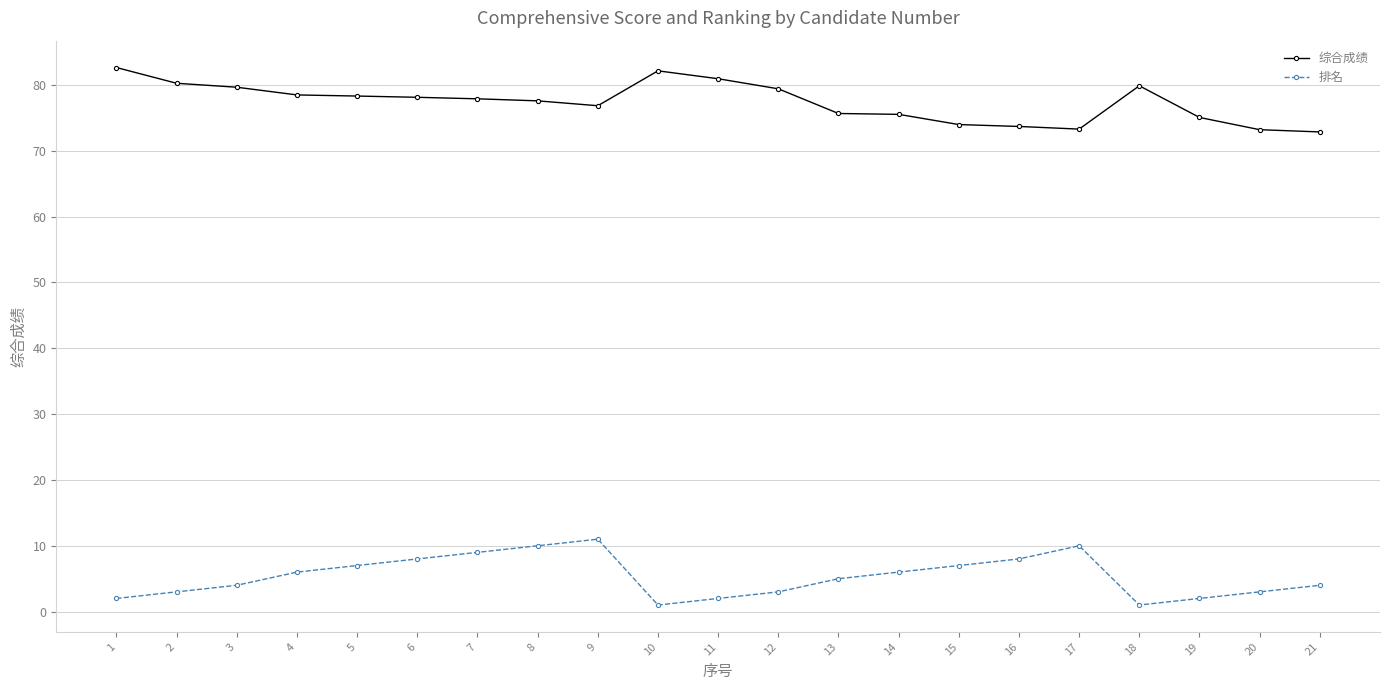

True or false: 排名 and 综合成绩 intersect in this chart.

False